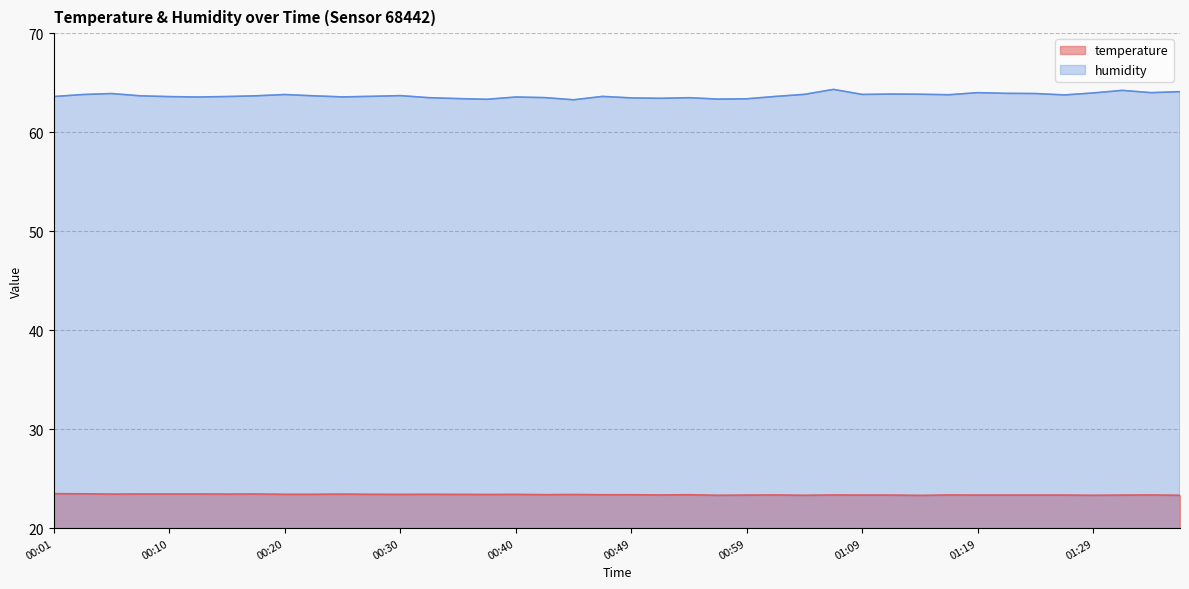

What is the difference between the maximum and minimum values in the temperature series?

0.2